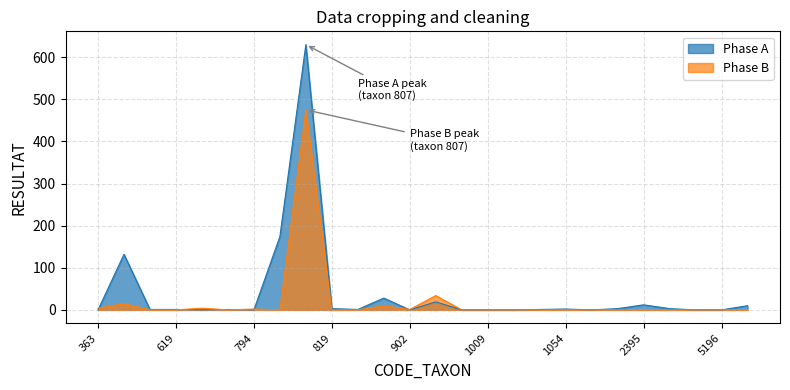

What are all the series names shown in the legend?

Phase A, Phase B